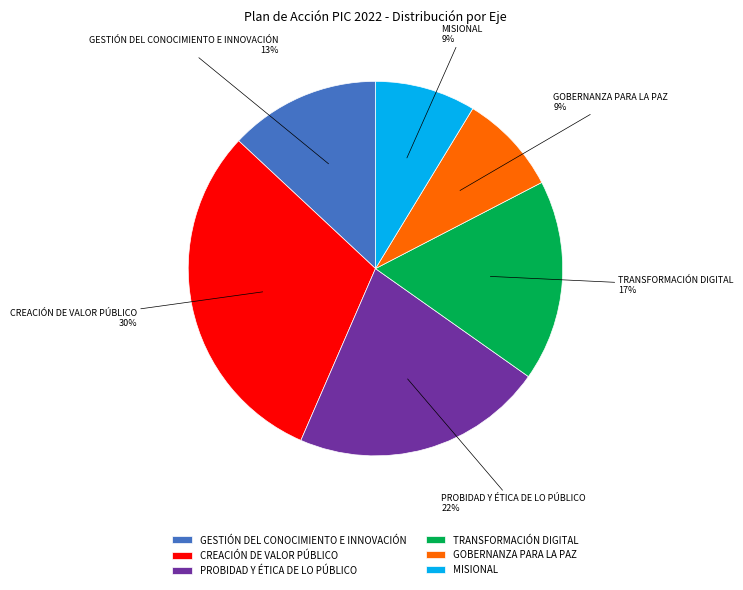

Is it true that TRANSFORMACIÓN DIGITAL is 17% of the pie?

True